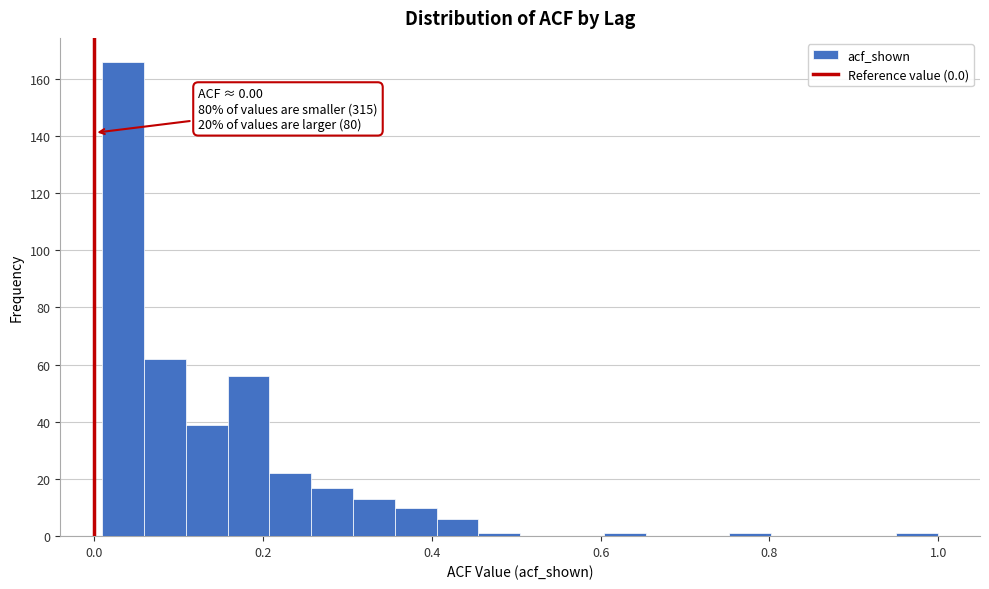

Read against the x-axis, roughly where is the centre of the tallest bar?

0.04